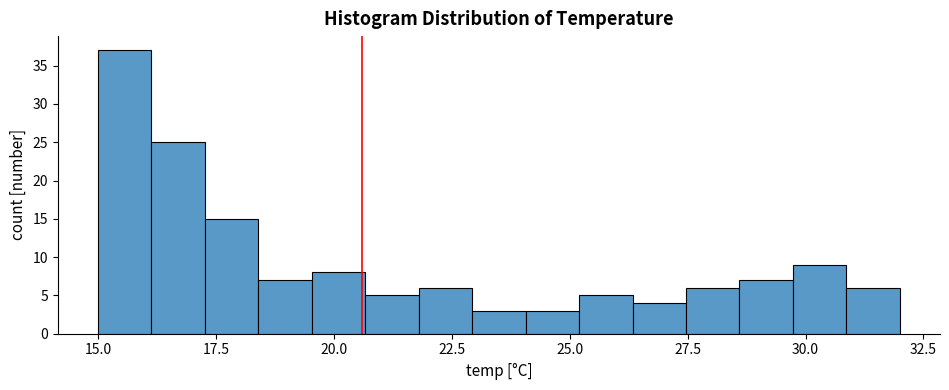

Around what value on the x-axis is the tallest bar? Give the approximate position of its centre, as read against the axis.

15.5